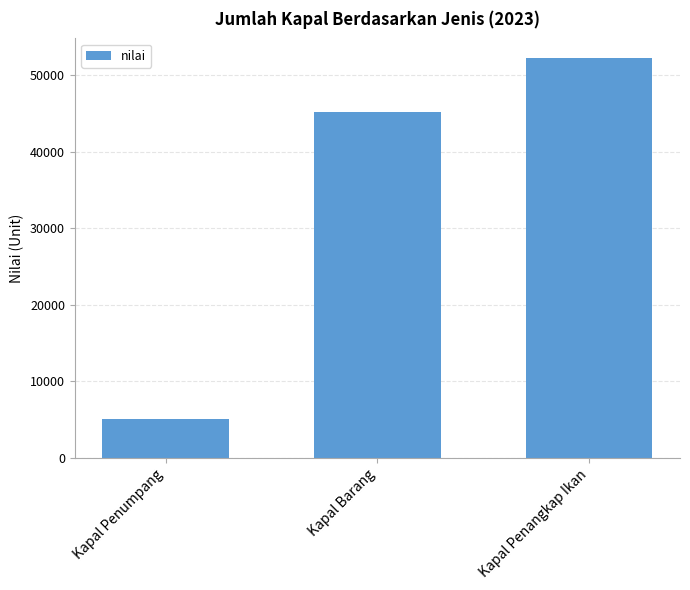

What is the label of the 1st bar from the left?

Kapal Penumpang